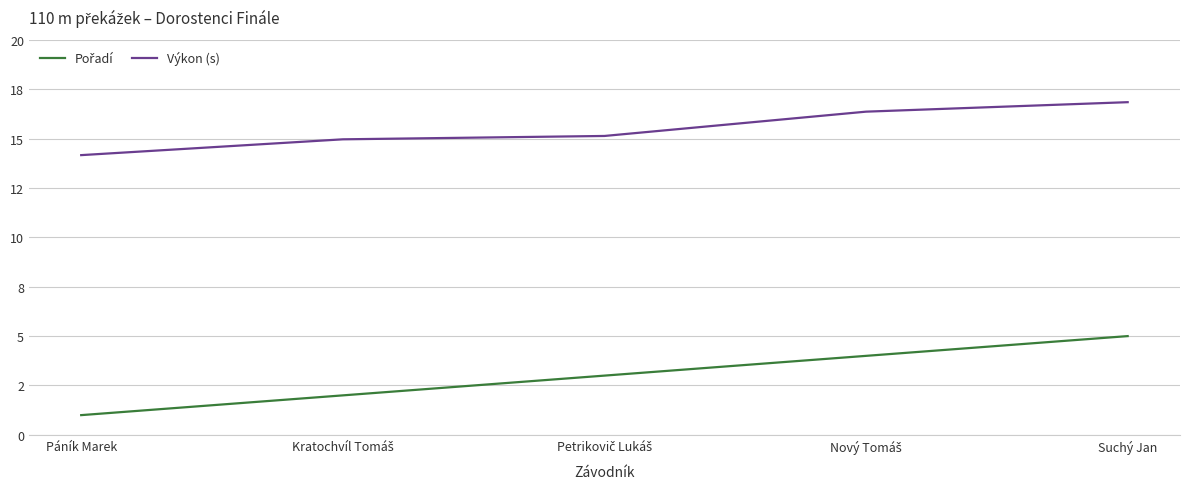

Does the chart display data point markers on the line(s)?

No